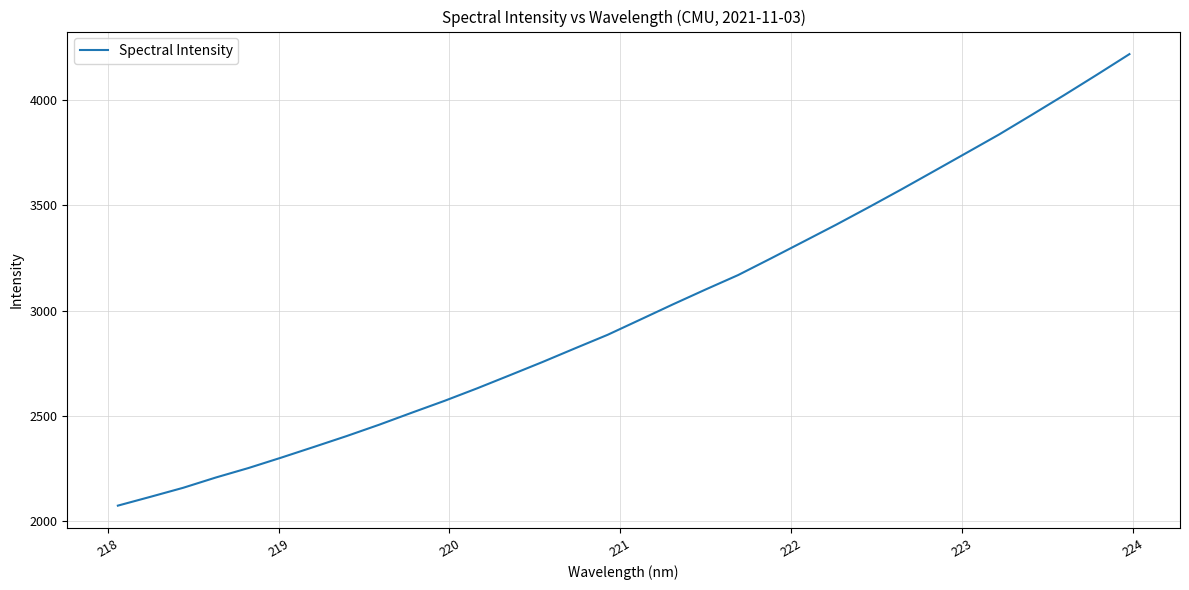

What is the minimum value shown in the chart?

2072.8